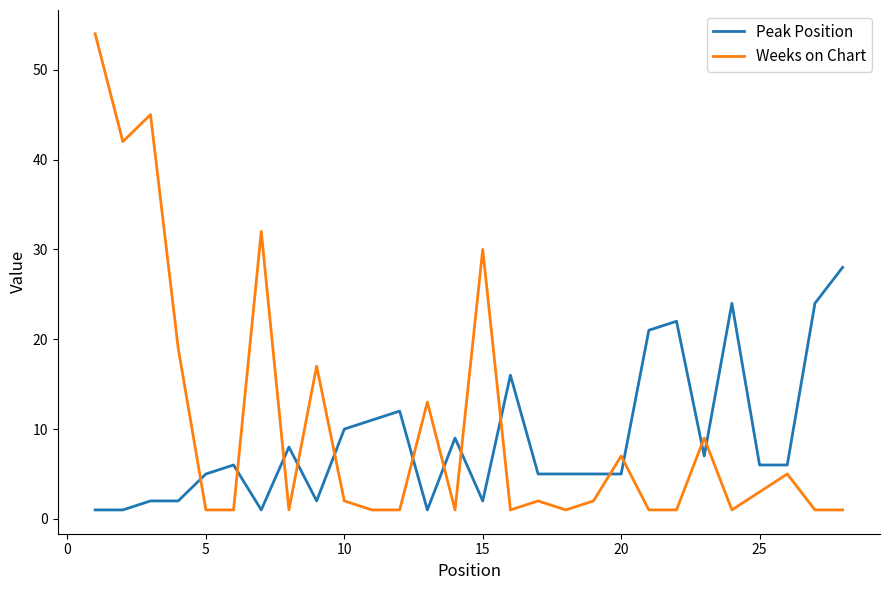

What is the difference between the maximum and minimum values in the Weeks on Chart series?

53